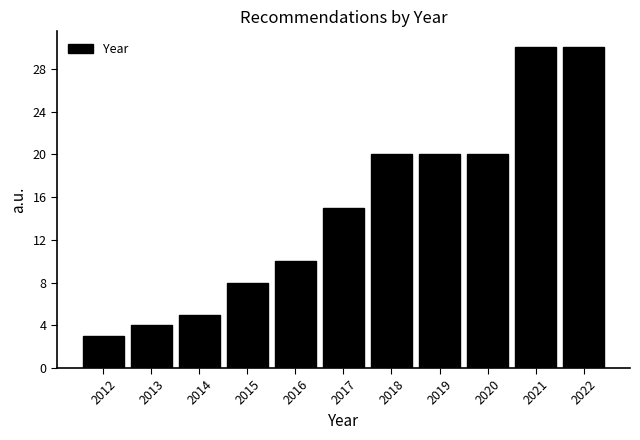

What is the height of the bar covering 2011.5 to 2012.5 on the x-axis? The values are not printed on the chart, so give them approximately, as read against the axis.

3